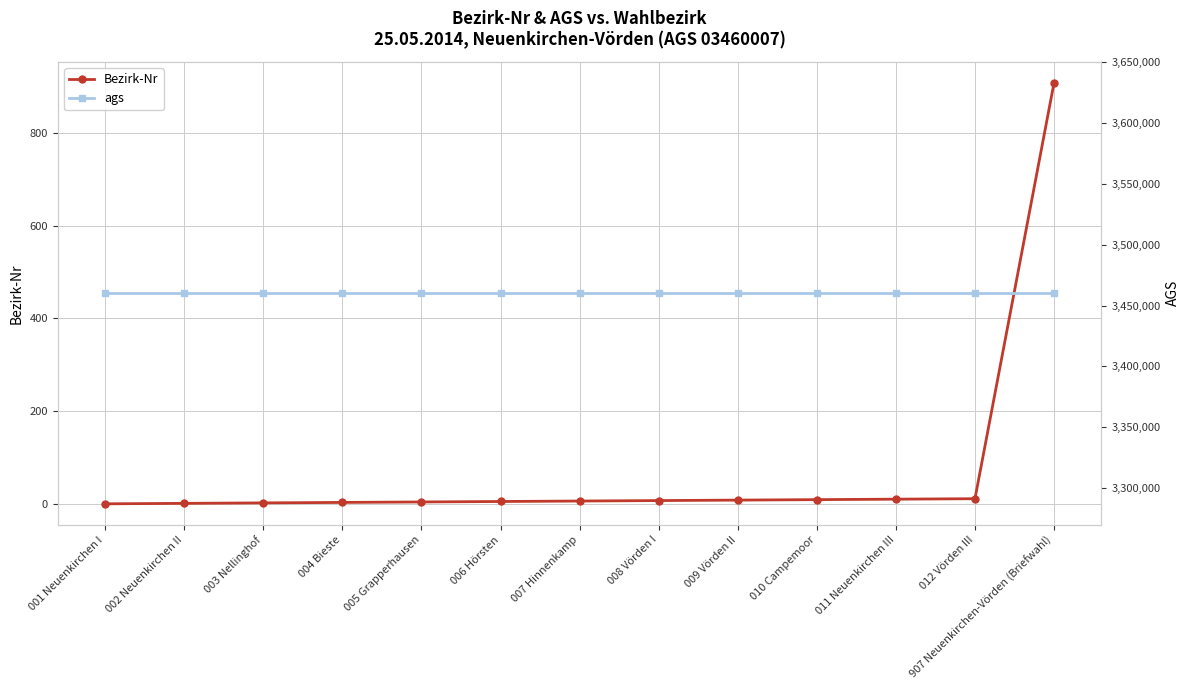

Does the chart have visible grid lines?

Yes